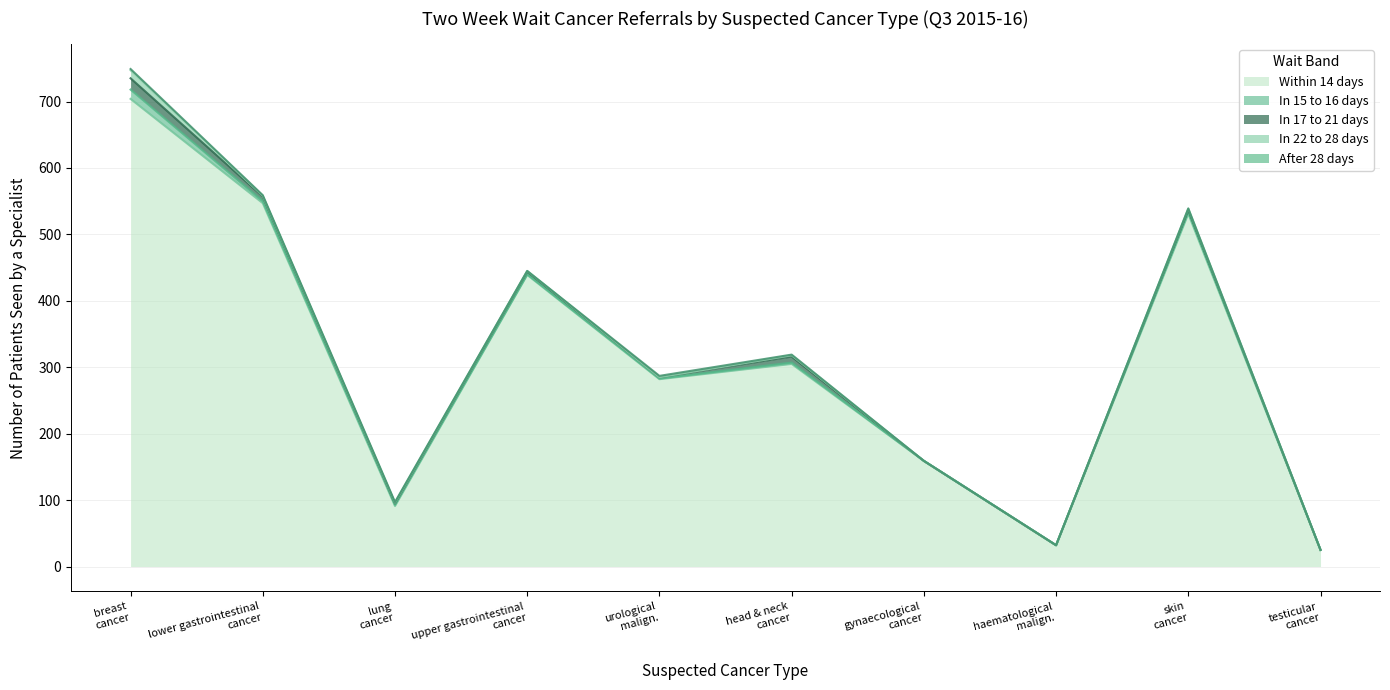

In In 22 to 28 days, how many points are lower than both neighbors (excluding endpoints)?

1